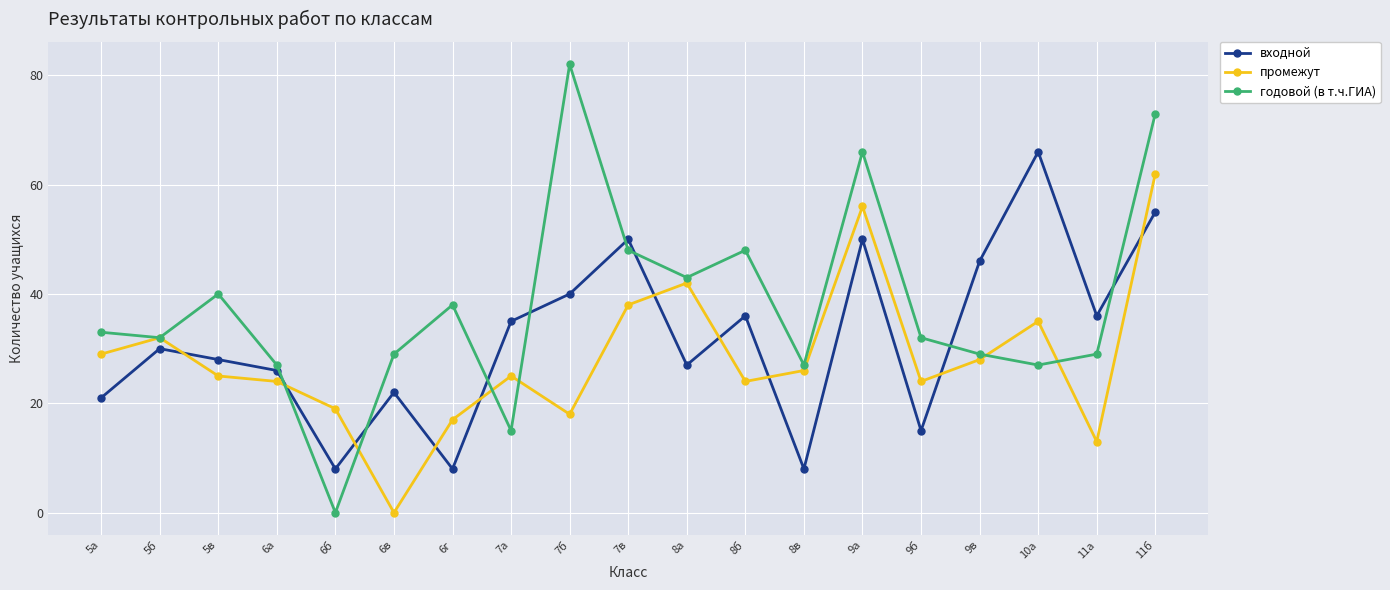

Rank the series by their average value, from highest to lowest.

годовой (в т.ч.ГИА), входной, промежут